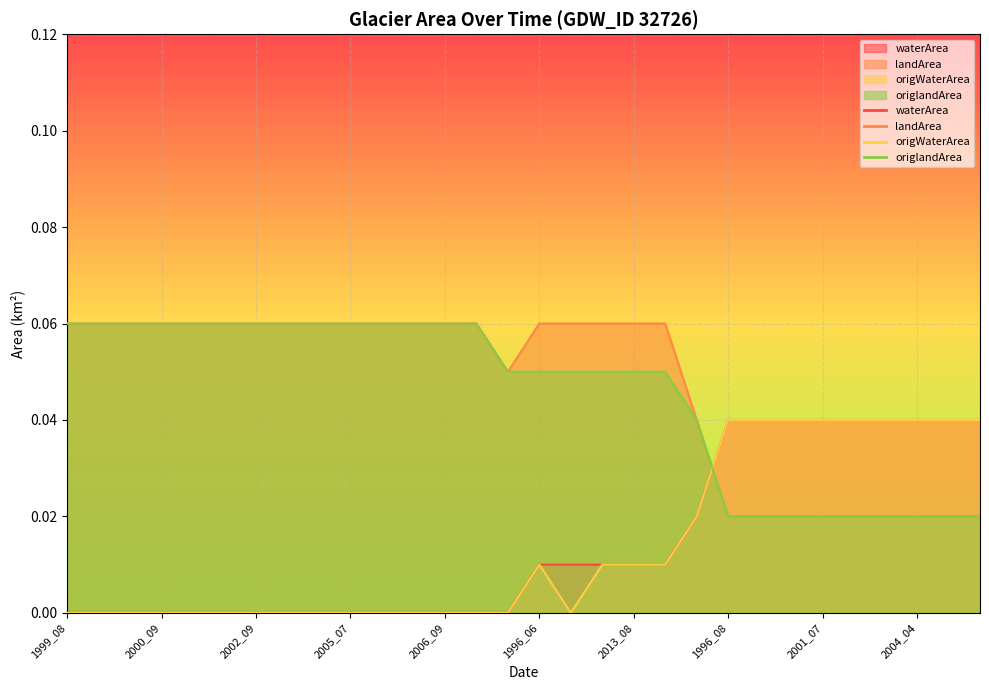

What are all the series names shown in the legend?

waterArea, landArea, origWaterArea, origlandArea